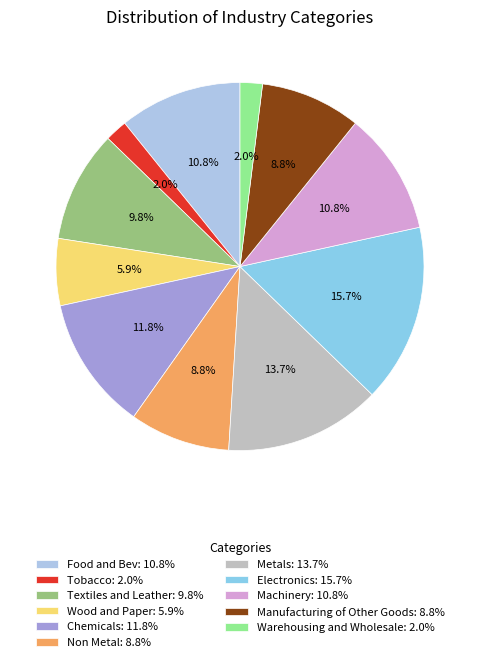

Is Tobacco the majority of the pie?

No